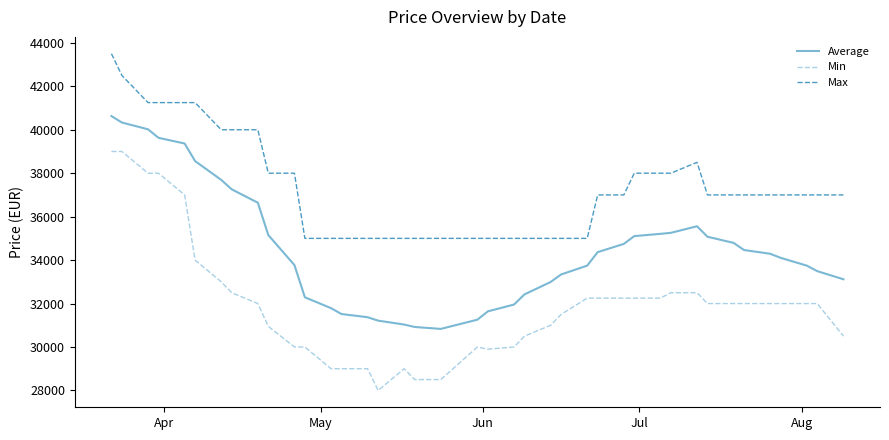

True or false: Average and Min cross at least once.

False